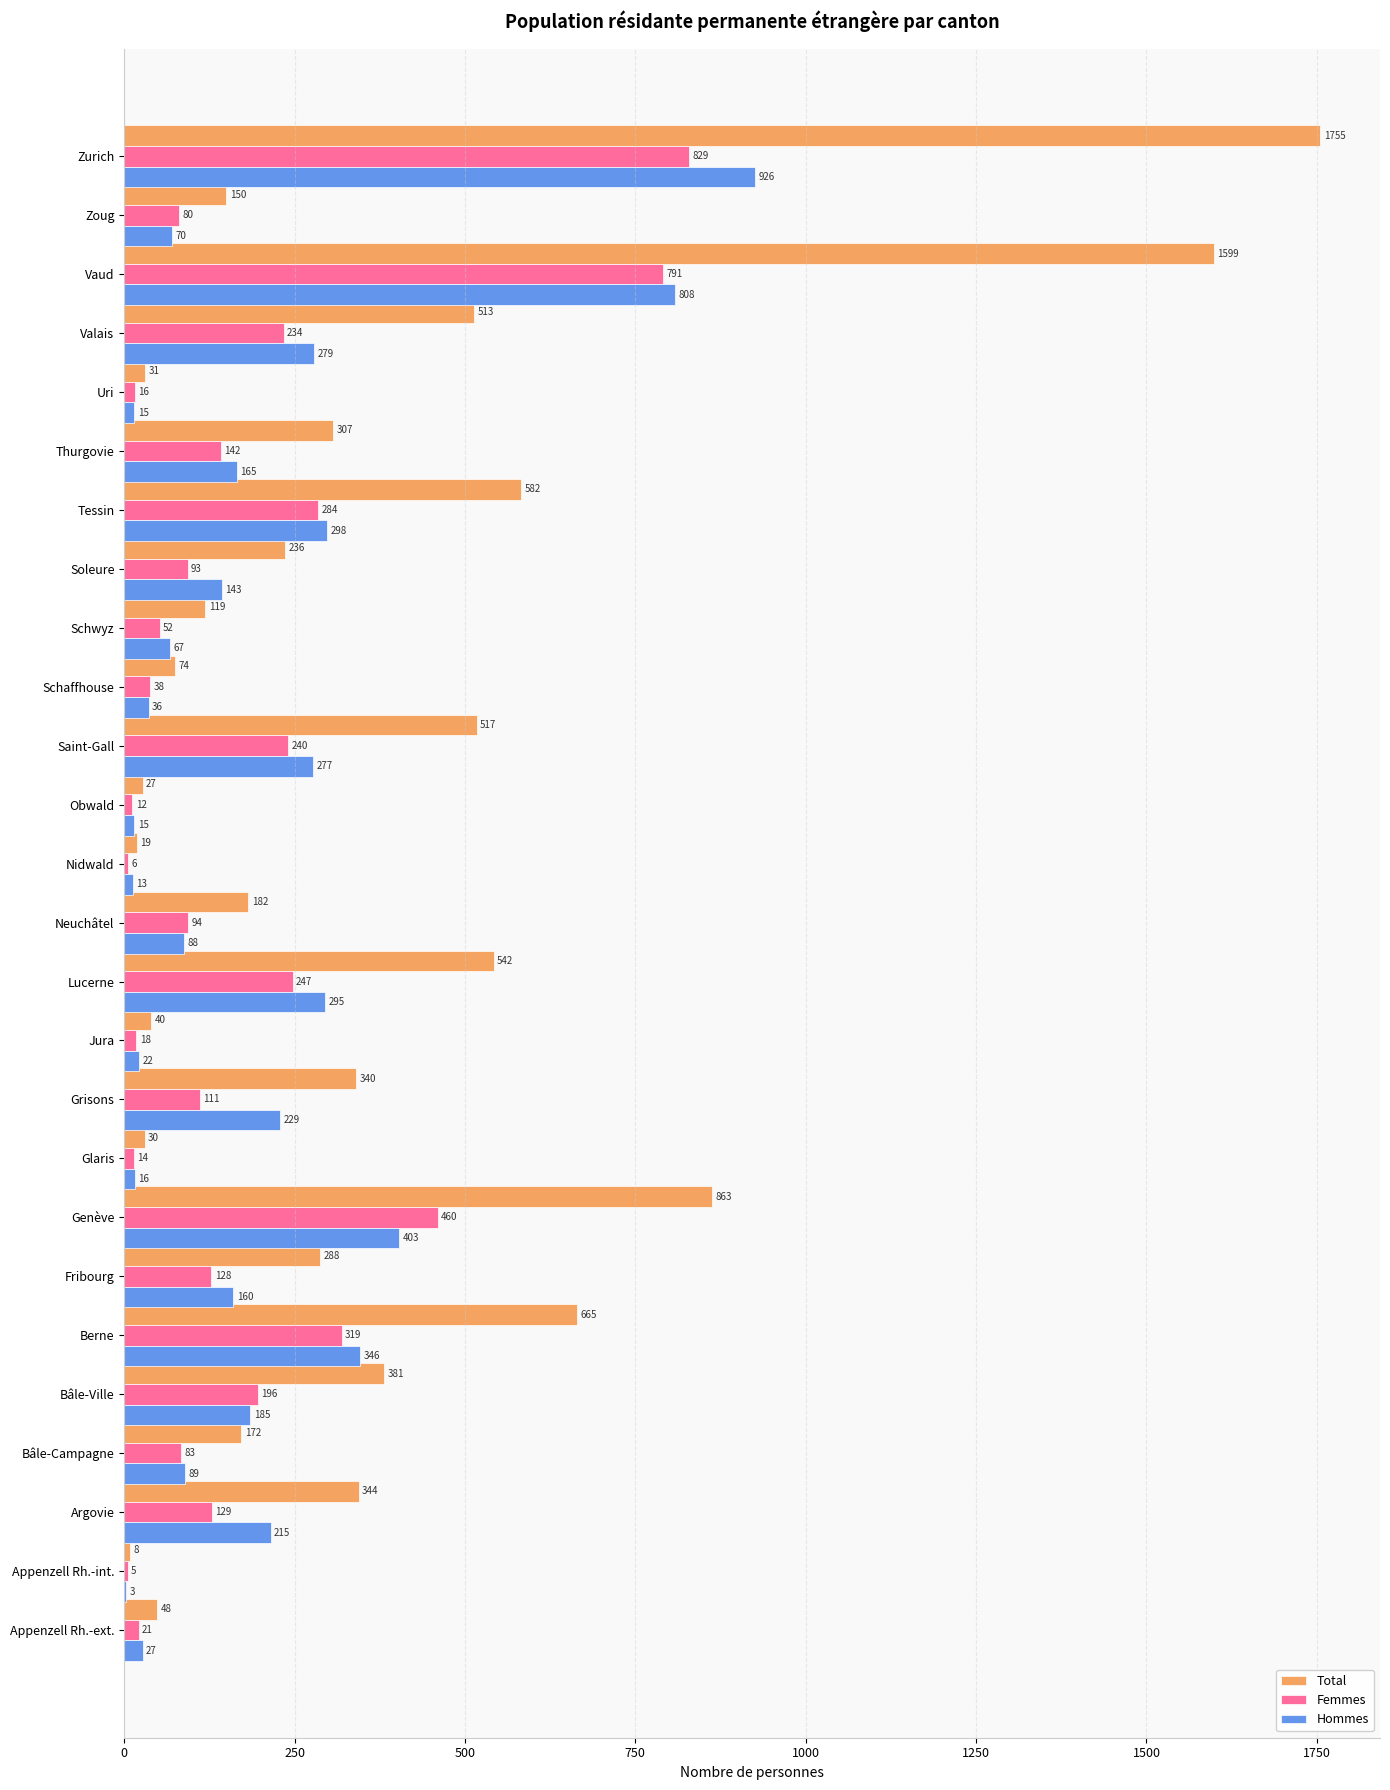

Where is Total nearest to the value 881?

Genève